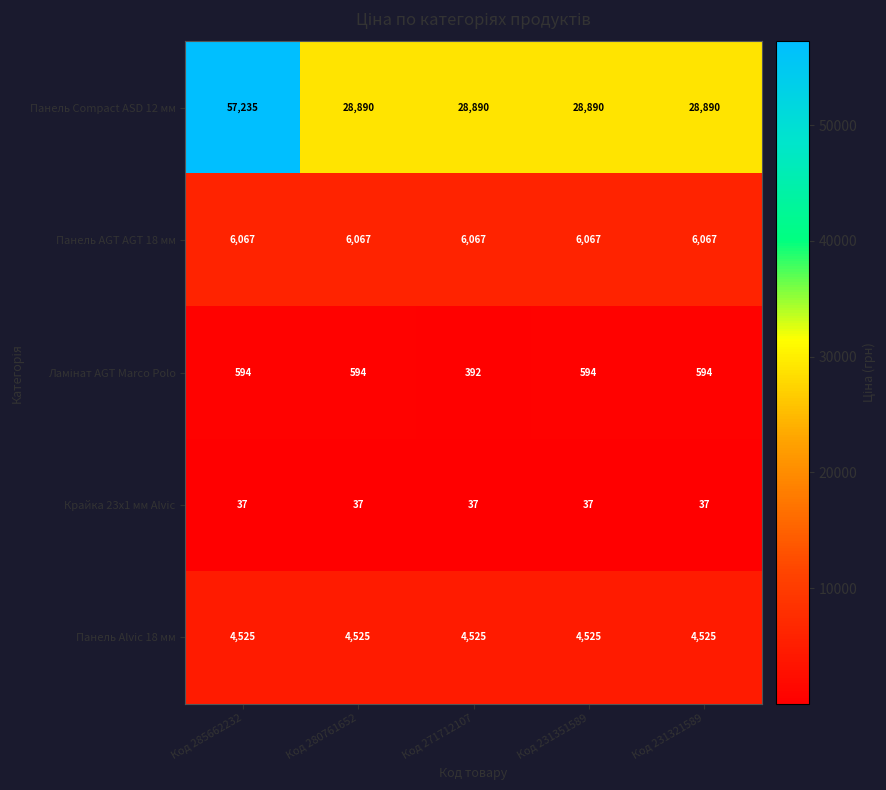

Read the Панель Alvic 18 мм value at Код 280761652.

4525